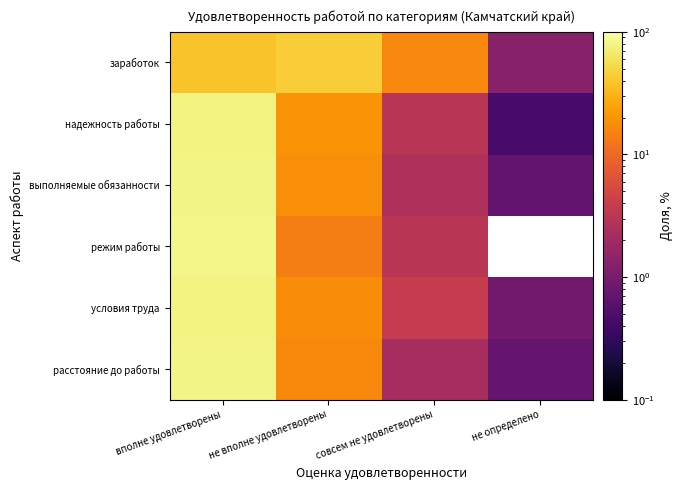

Reading right to left, extract all data points from this chart.

заработок: не определено=1.3	совсем не удовлетворены=16.0	не вполне удовлетворены=44.4	вполне удовлетворены=38.3
надежность работы: не определено=0.4	совсем не удовлетворены=3.1	не вполне удовлетворены=19.5	вполне удовлетворены=77.0
выполняемые обязанности: не определено=0.7	совсем не удовлетворены=2.6	не вполне удовлетворены=18.0	вполне удовлетворены=78.7
режим работы: не определено=0.0	совсем не удовлетворены=3.1	не вполне удовлетворены=14.1	вполне удовлетворены=82.8
условия труда: не определено=0.9	совсем не удовлетворены=3.8	не вполне удовлетворены=17.5	вполне удовлетворены=77.8
расстояние до работы: не определено=0.7	совсем не удовлетворены=2.3	не вполне удовлетворены=16.8	вполне удовлетворены=80.2